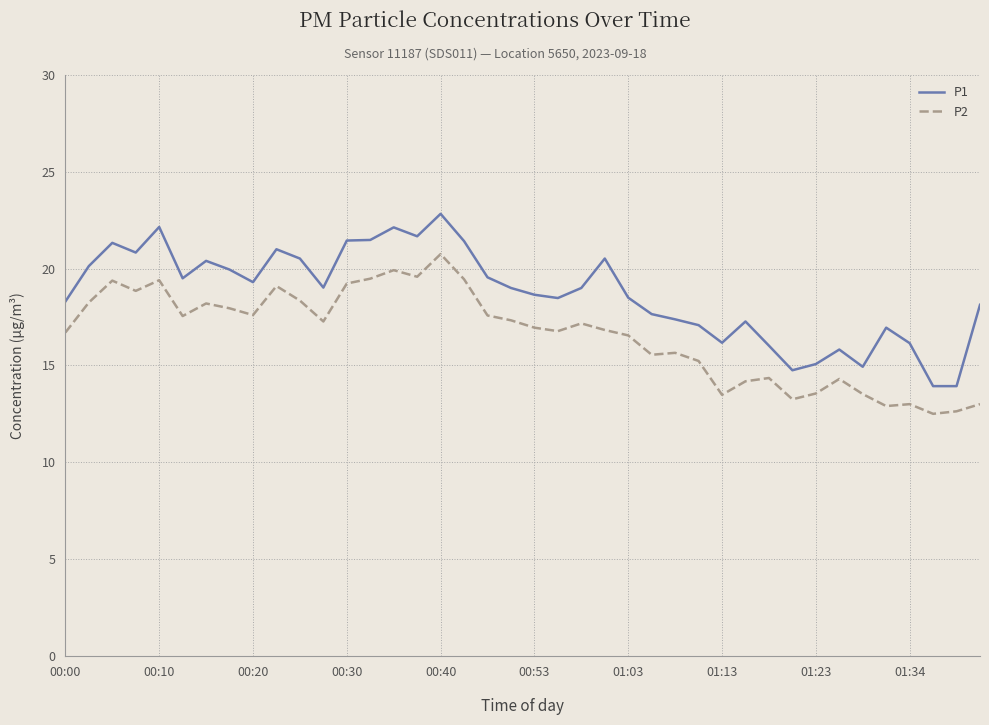

Rank the series by their average value, from highest to lowest.

P1, P2